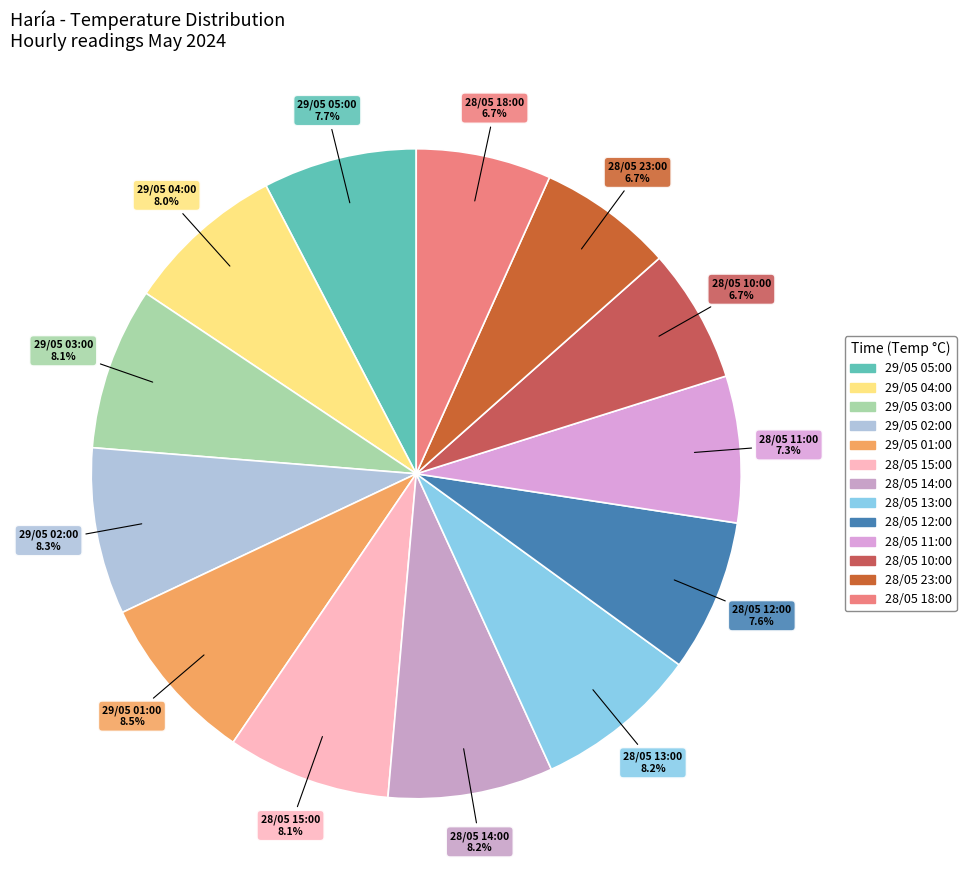

To the nearest percent, what is the difference between the 28/05 10:00 and 28/05 13:00 slice percentages?

1%